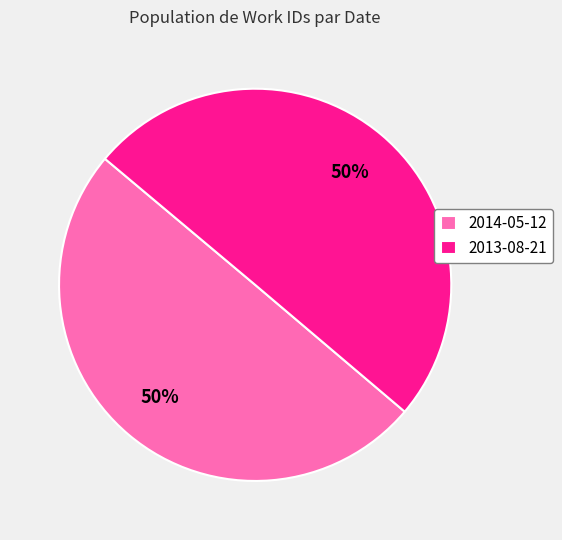

Is it true that 2014-05-12 is 60% of the pie?

False